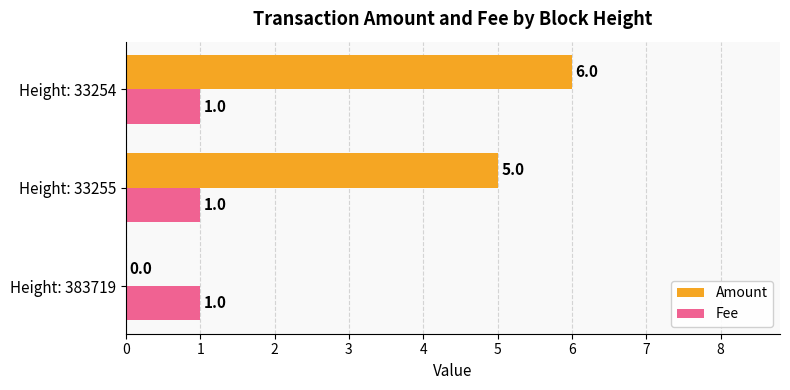

Is it true that Amount equals -3 at Height: 383719?

False